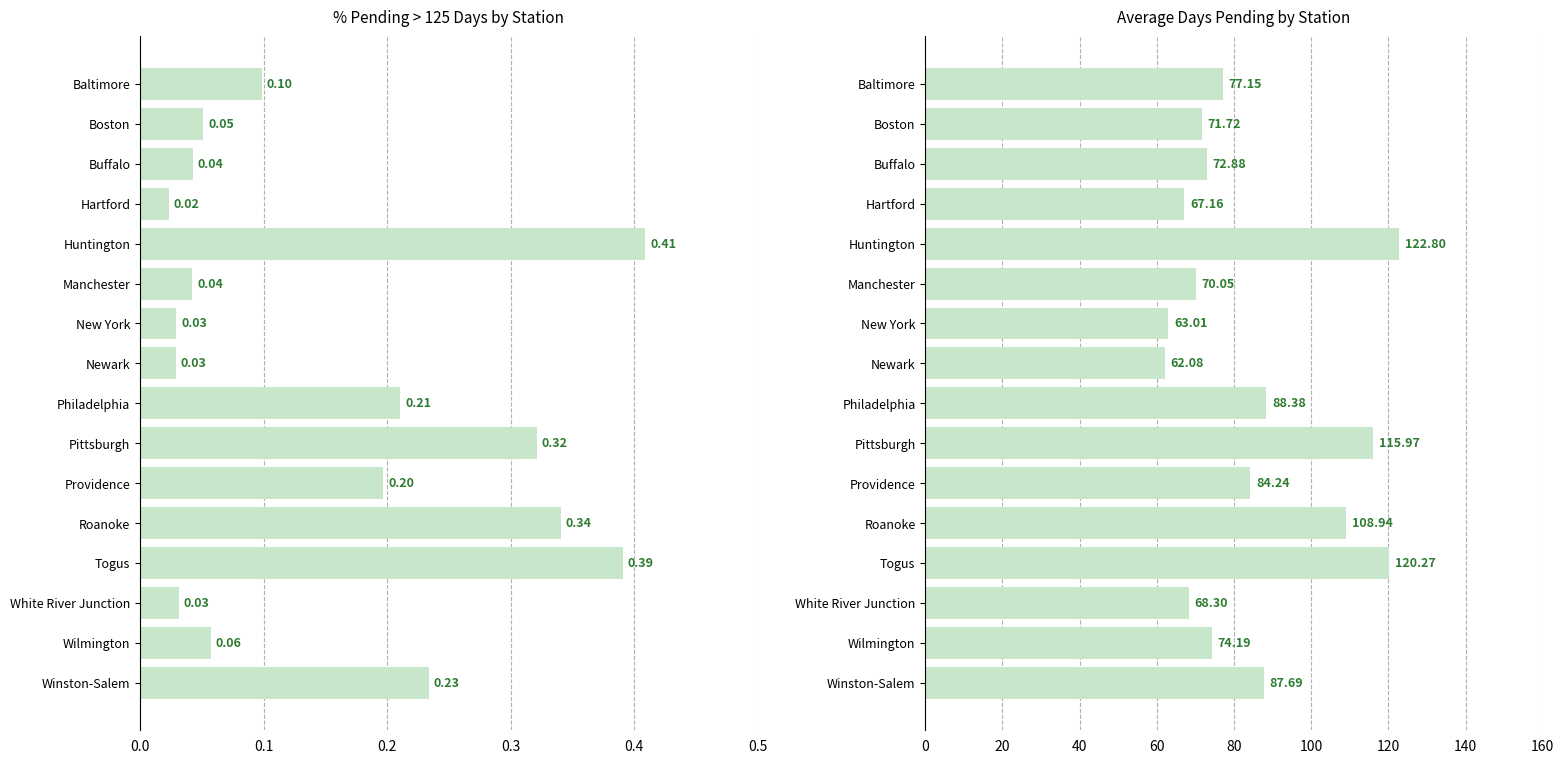

The ADP series shows 71.7 at Boston. True or false?

True